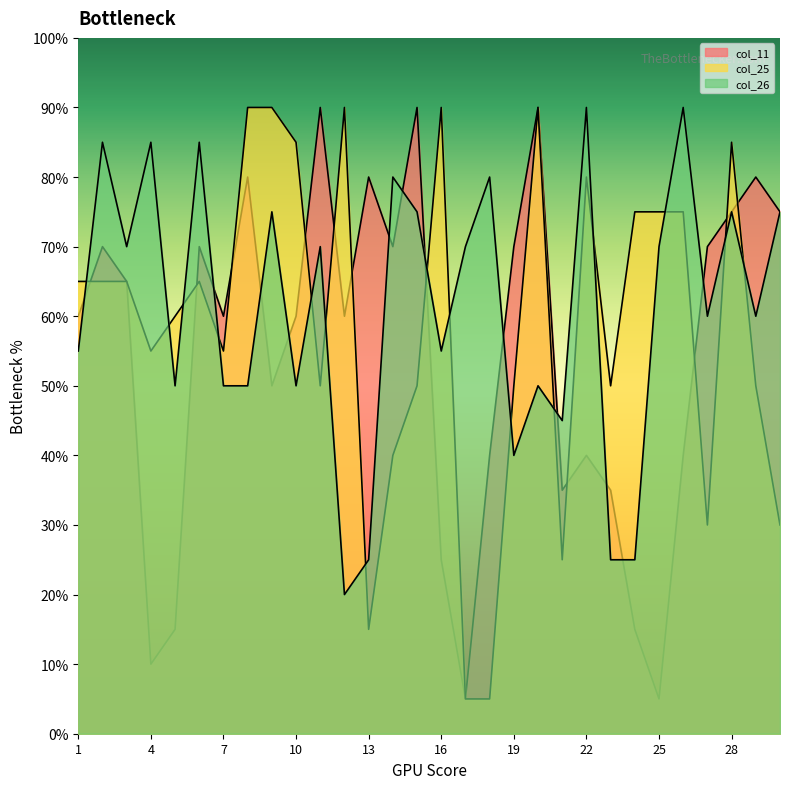

How many times do col_11 and col_25 cross each other?

11